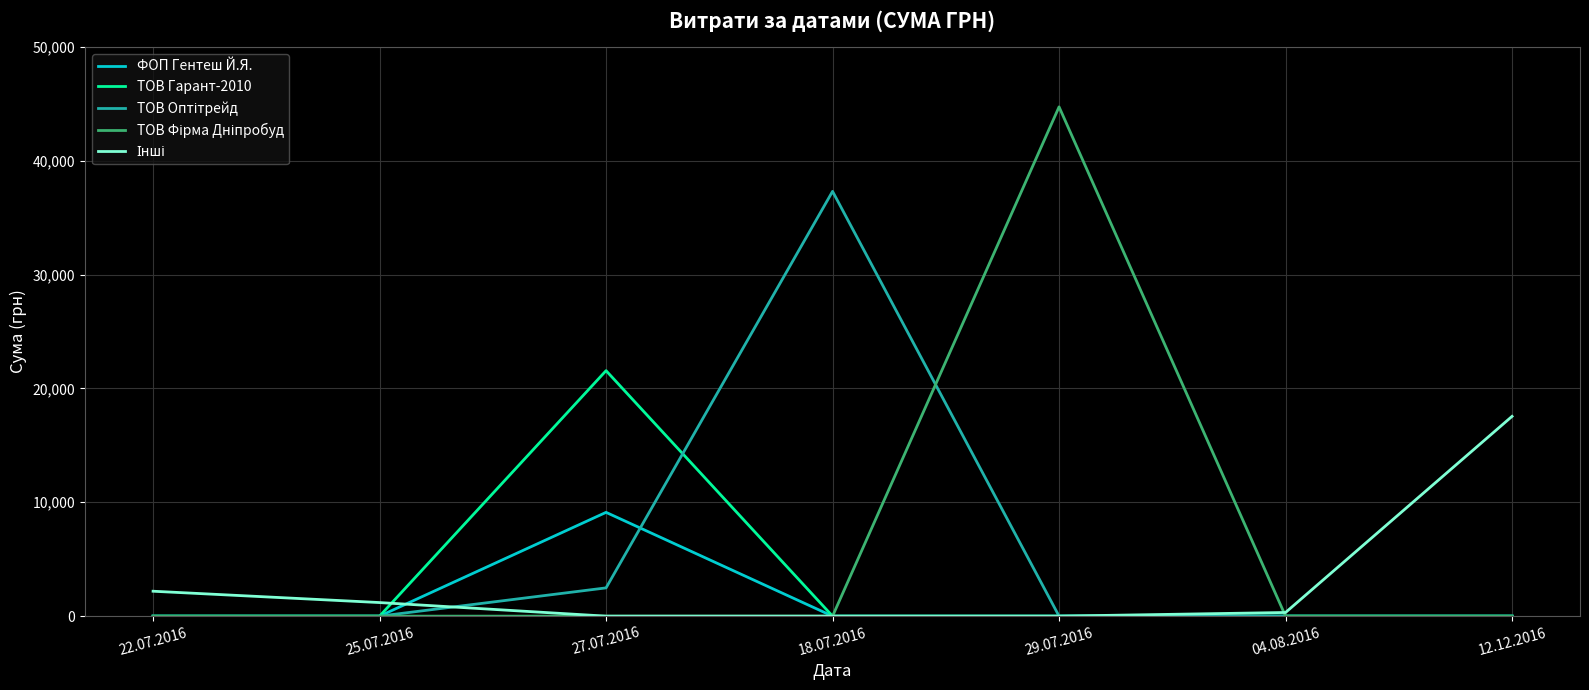

The value of ТОВ Гарант-2010 at 12.12.2016 is 7199.0. True or false?

False